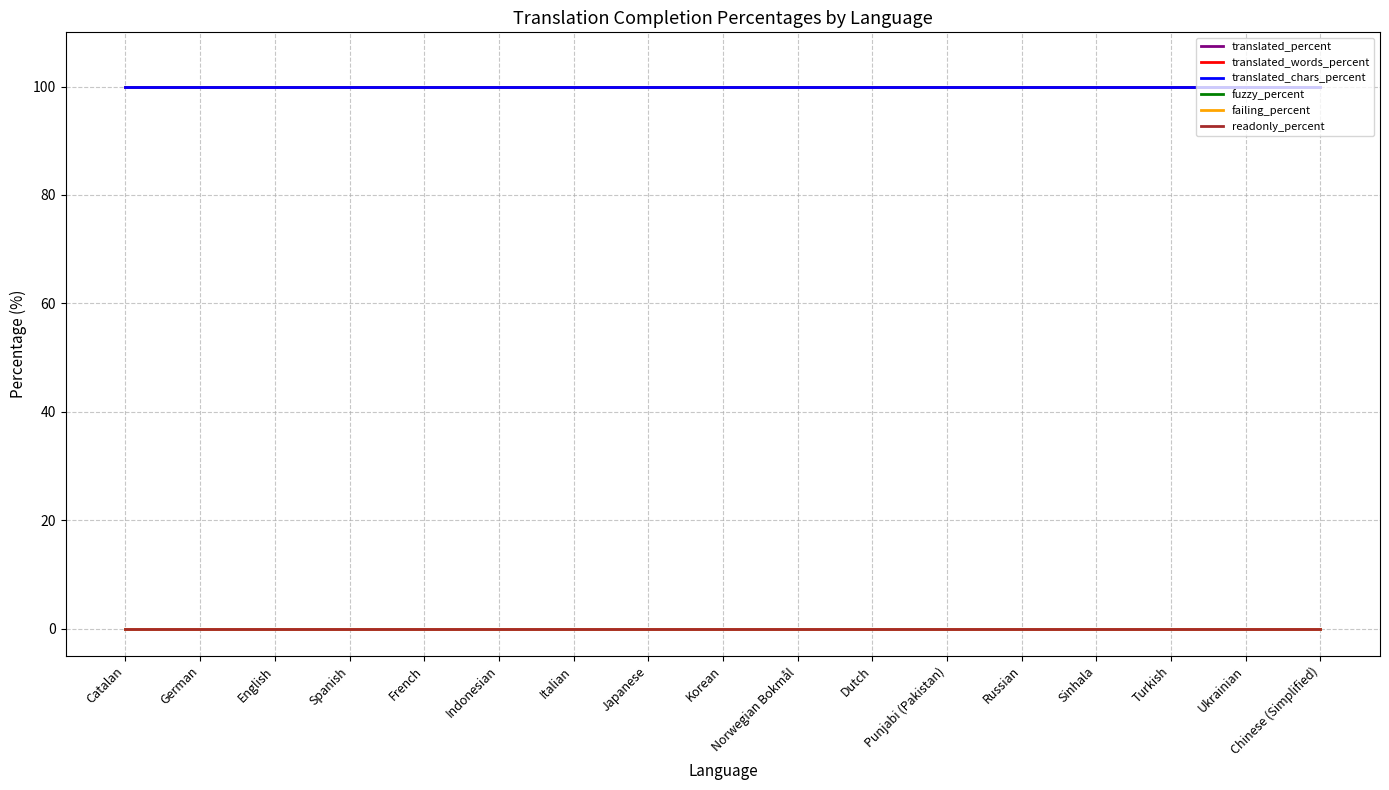

At which label does translated_percent reach its peak?

Catalan